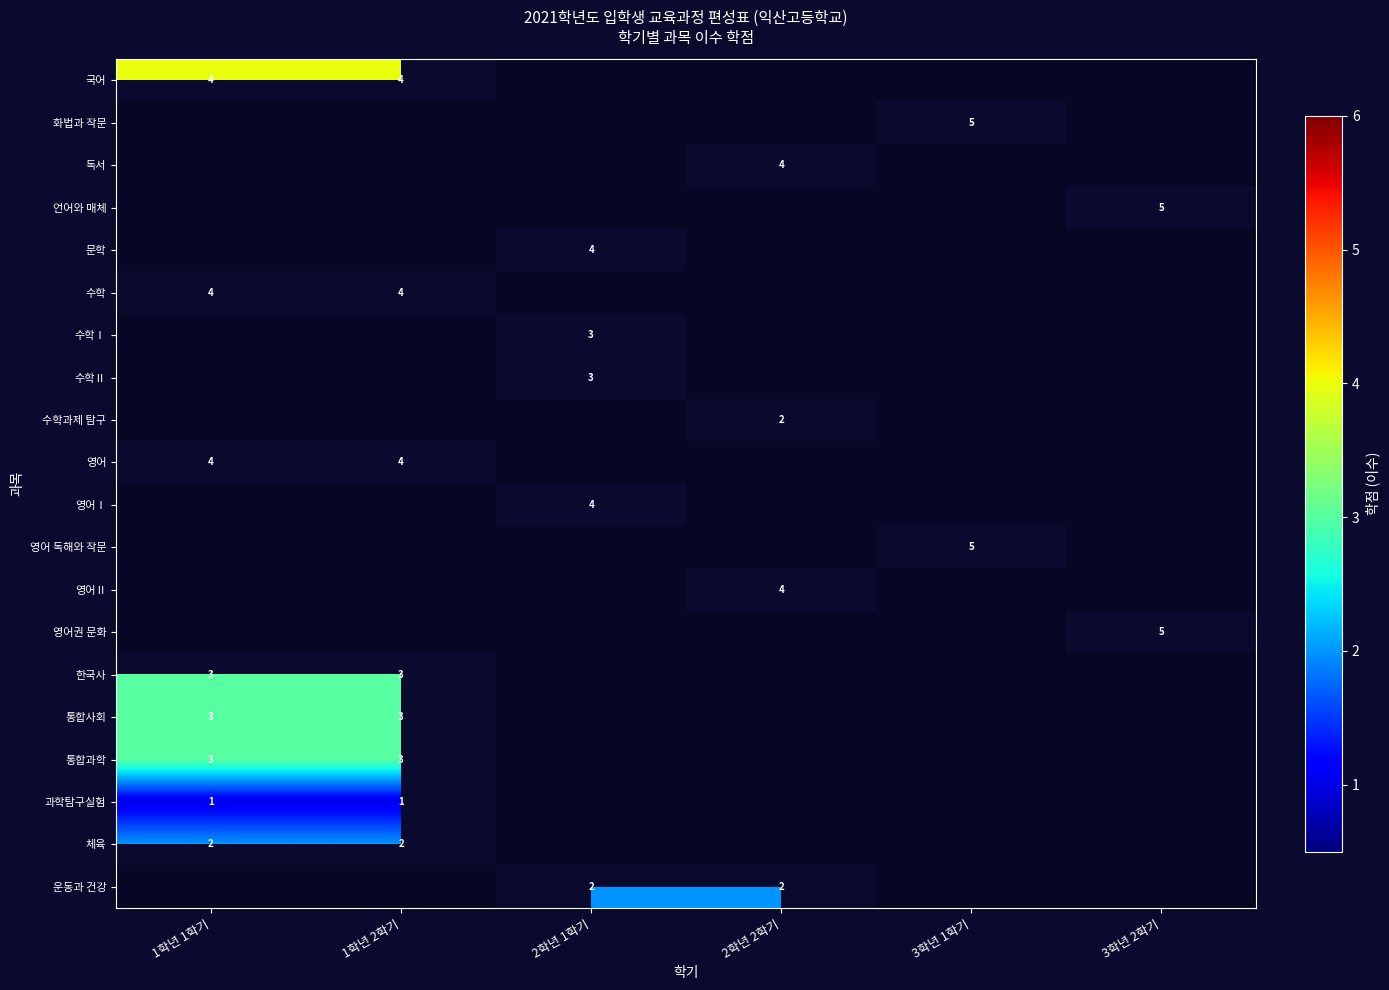

Which series has the largest total across all categories?

국어